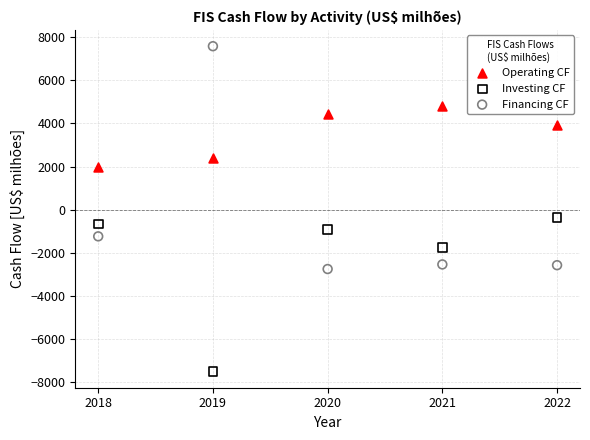

What are all the series names shown in the legend?

Operating CF, Investing CF, Financing CF